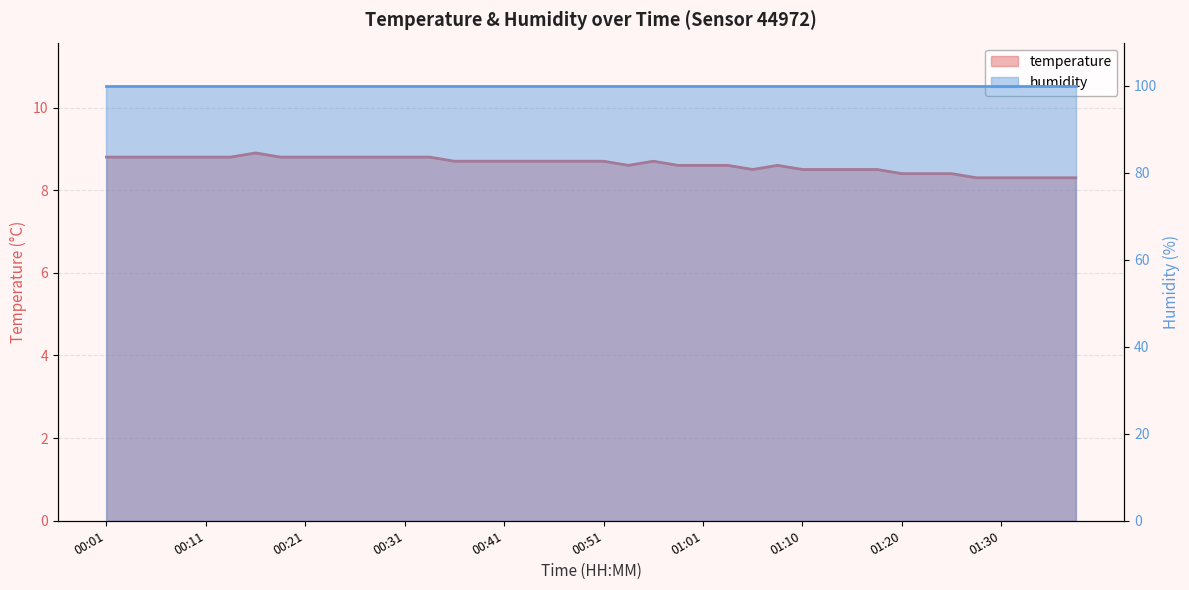

What is the average value?

8.6